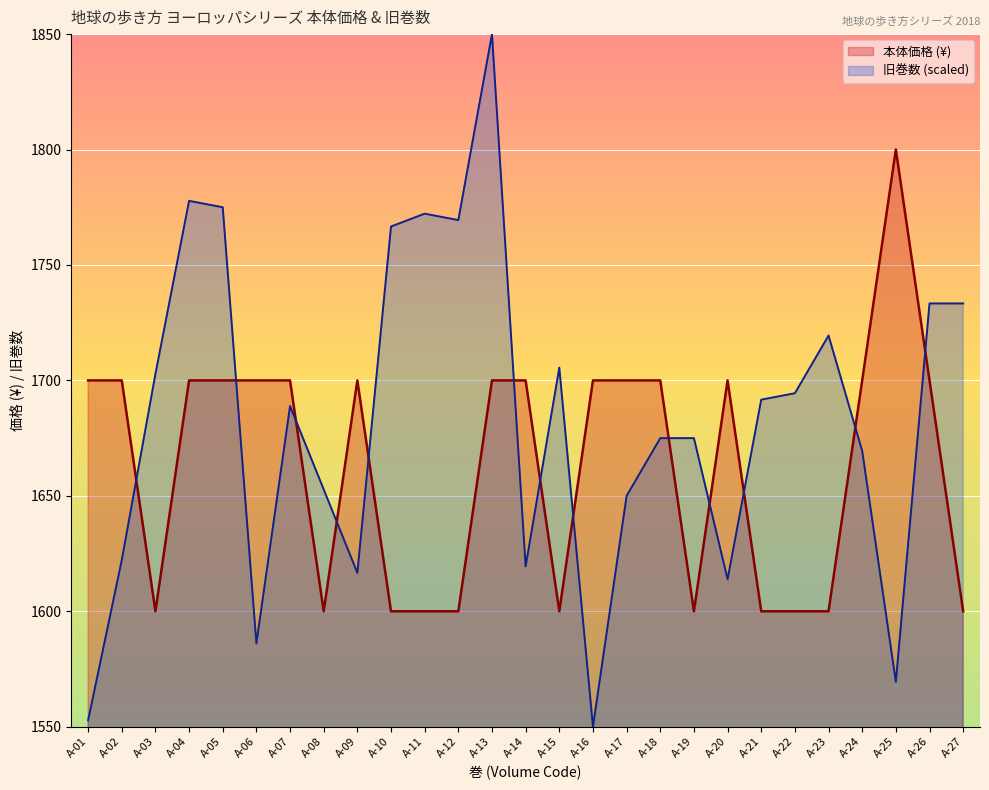

Rank the series at A-13 from lowest to highest value.

本体価格 (¥), 旧巻数 (scaled)